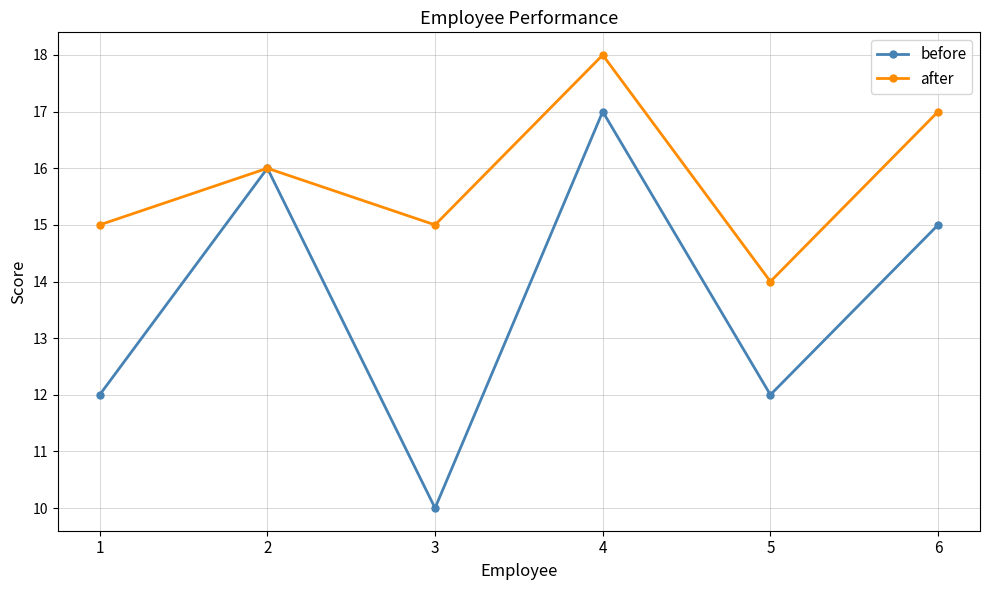

What is the value of the before point at the 3rd from the left?

10